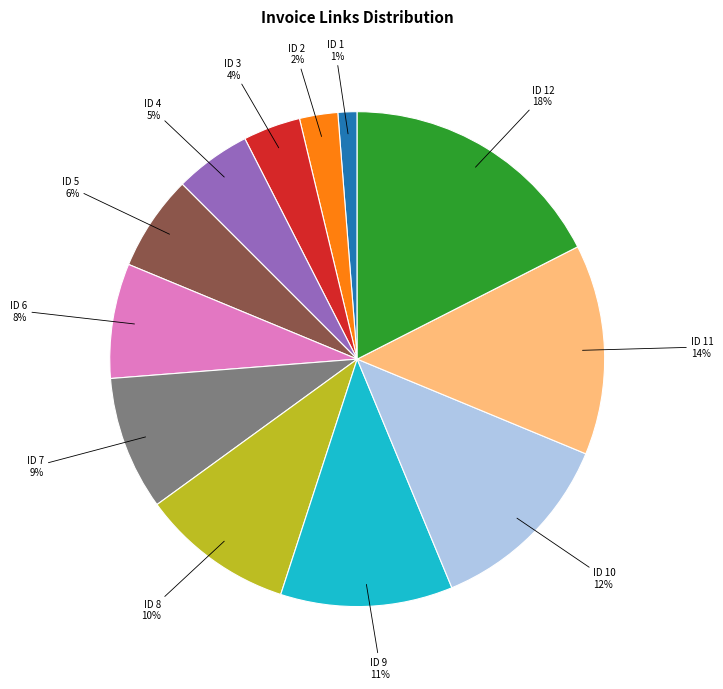

To the nearest percent, what is the average slice percentage?

8%